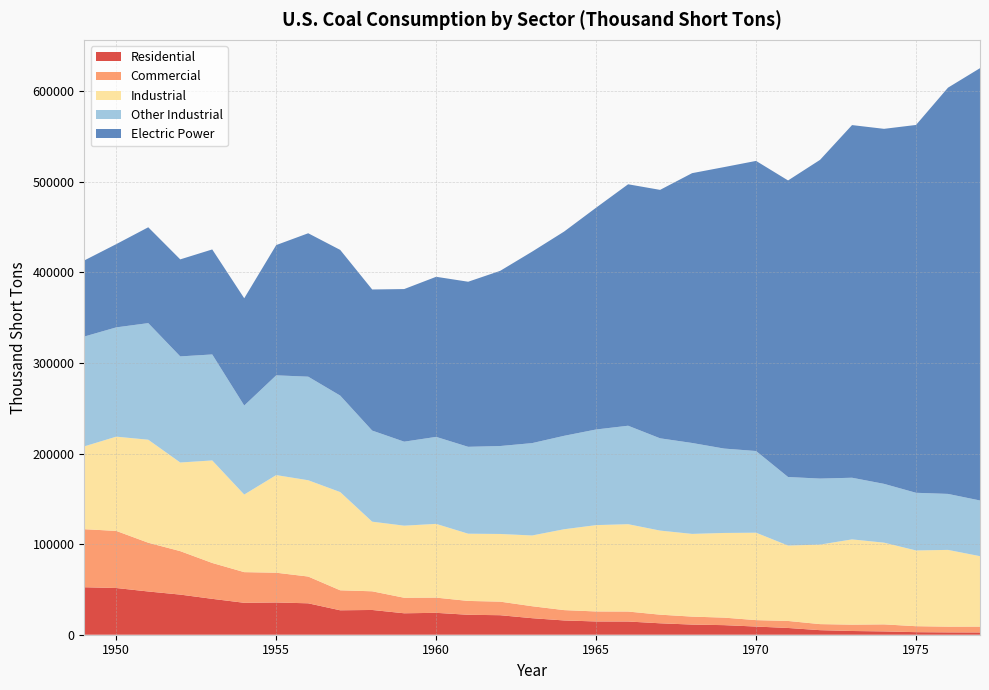

Reading left to right, transcribe all the data shown in this chart.

Residential: 52407.0	51562.3	47719.6	44282.4	39604.0	35229.3	35589.8	34672.9	26971.5	27319.0	23667.5	24159.3	22006.4	21544.4	18243.3	15755.7	14635.3	14584.6	12616.4	11190.5	10569.4	9023.8	7448.5	5034.4	4113.3	3653.4	2823.0	2585.6	2507.1
Commercial: 64053.0	63020.7	53811.4	47972.6	39604.0	33847.7	32852.2	29536.1	22067.5	20609.0	17138.5	16788.7	15292.6	14971.6	13210.7	11409.3	11040.7	11002.4	9517.6	8792.5	8304.6	7090.2	7752.5	6673.6	7003.7	7763.6	6587.0	6330.4	6446.9
Industrial: 91409.0	104014.0	113685.0	97821.0	113149.0	85620.0	107743.0	106290.0	108409.0	76835.0	79550.0	81385.0	74201.0	74682.0	78084.0	89249.0	95286.0	96407.0	92800.0	91297.0	93444.0	96481.0	83230.0	87746.0	94101.0	90191.0	83598.0	84704.0	77739.0
Other Industrial: 121226.0	120623.0	128695.0	117109.0	116970.0	98248.0	110096.0	114302.0	106494.0	100546.0	92714.0	96017.0	95897.0	97059.0	101940.0	103120.0	105560.0	108669.0	101845.0	100351.0	93142.0	90156.0	75636.0	72878.0	68038.0	64903.0	63646.0	61787.0	61463.0
Electric Power: 83963.4	91870.8	105768.0	107071.2	115897.2	118384.7	143759.2	158279.0	160769.2	155724.2	168423.2	176685.4	182185.1	193315.9	211332.5	225425.5	244788.1	266476.8	274184.5	297779.1	310640.9	320181.7	327300.6	351767.8	389211.6	391810.8	405962.4	448371.0	477126.0